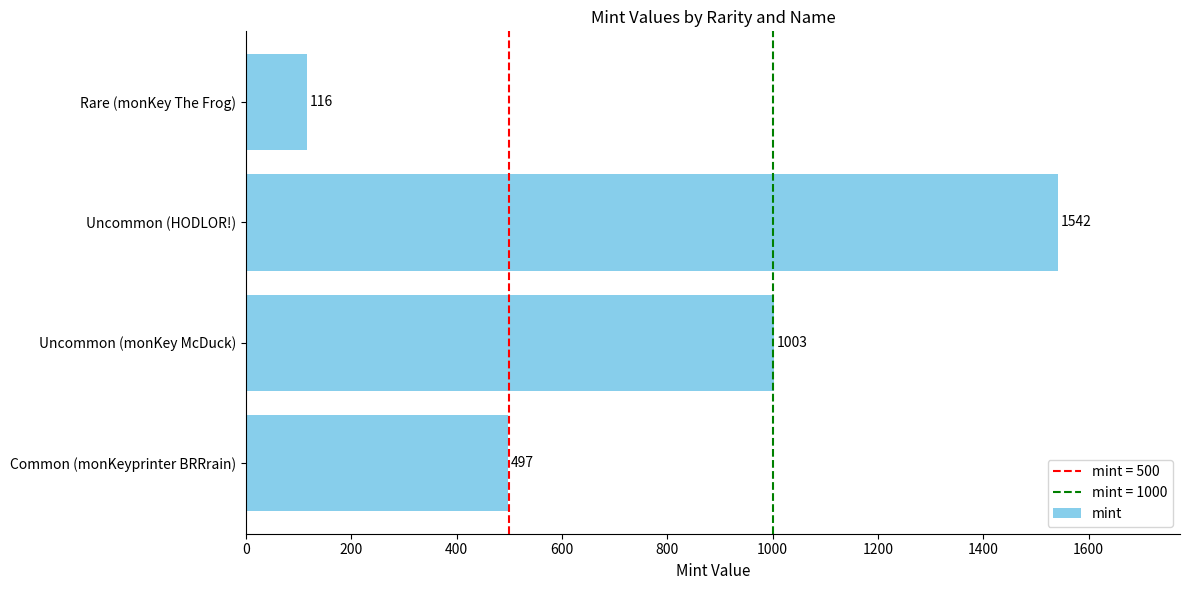

Reading bottom to top, list all the values displayed in this chart.

497	1003	1542	116